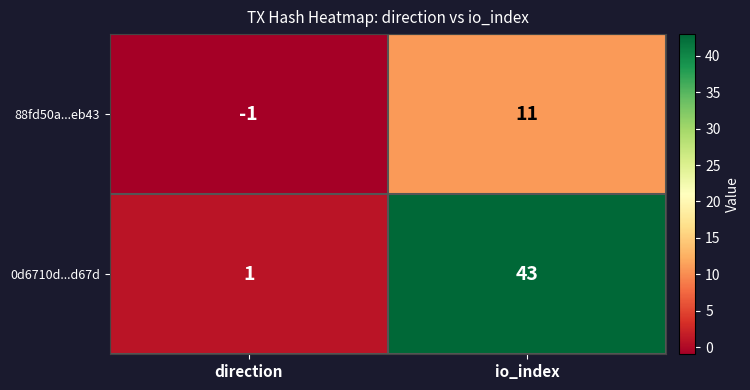

Reading left to right, what are all the values shown in this chart?

88fd50a...eb43: direction=-1	io_index=11
0d6710d...d67d: direction=1	io_index=43